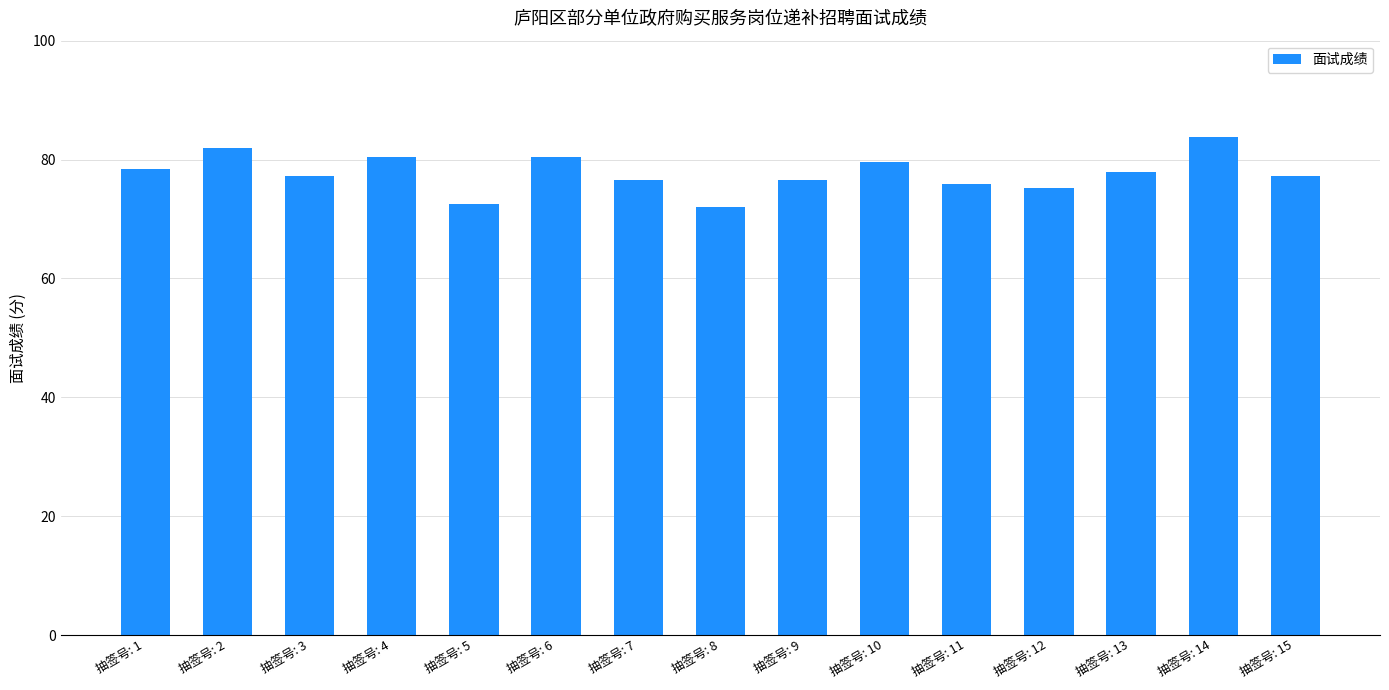

What is the value of the 6th bar from the left?

80.5